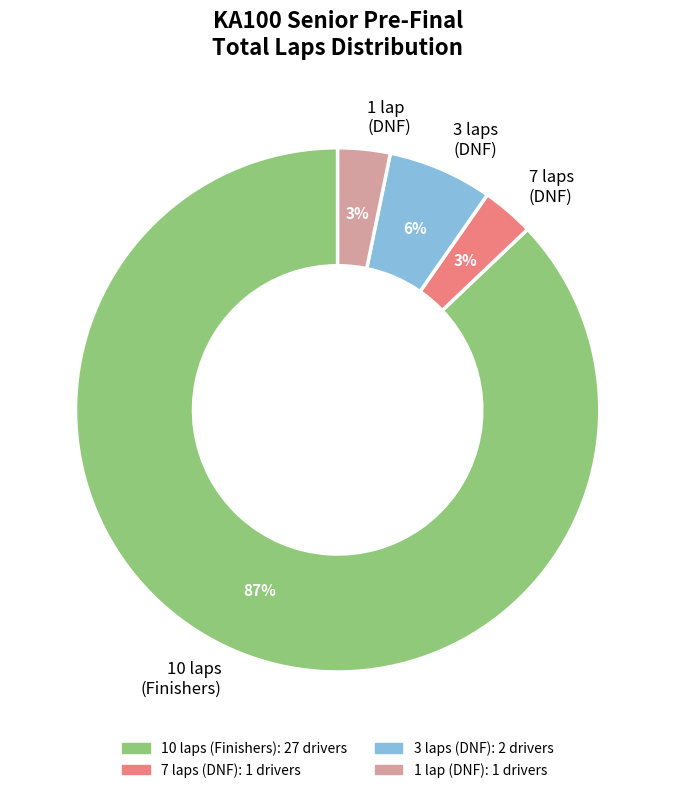

Count the number of slices in the pie.

4